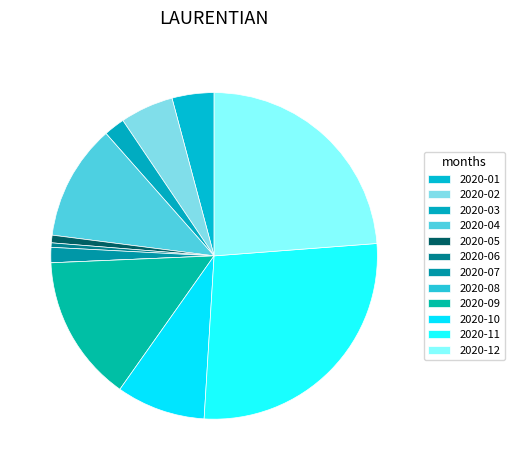

What portion of the pie excludes 2020-02?

94.7%